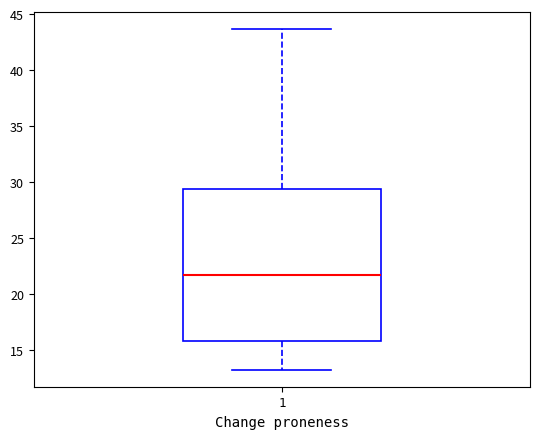

Read this box plot against the y-axis: the position of the median line, the range covered by the box, and the ends of both whiskers. The values are not printed on the chart, so give them approximately, as read against the axis.

median 21.5, box 16.0 to 29.5, whiskers 13.5 to 43.5